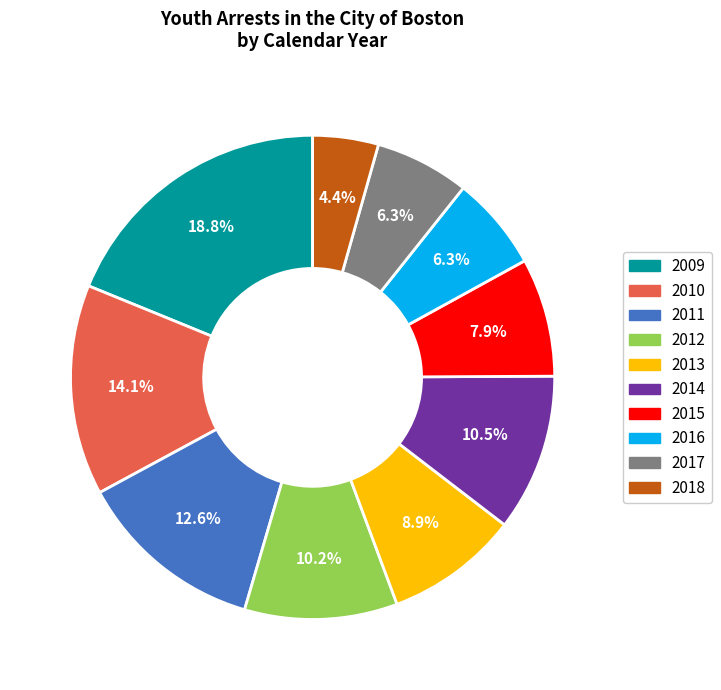

Between 2018 and 2009, which is larger?

2009